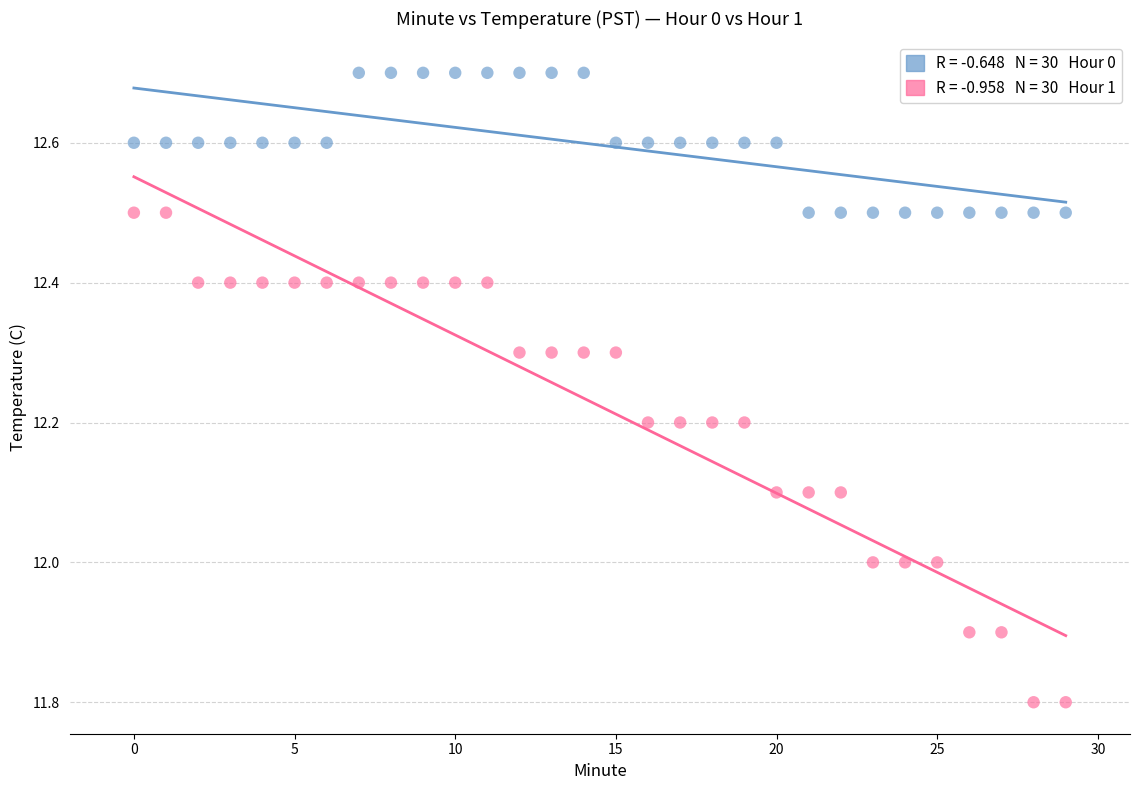

Across all data points, what is the range of Y values (max minus min)?

0.9